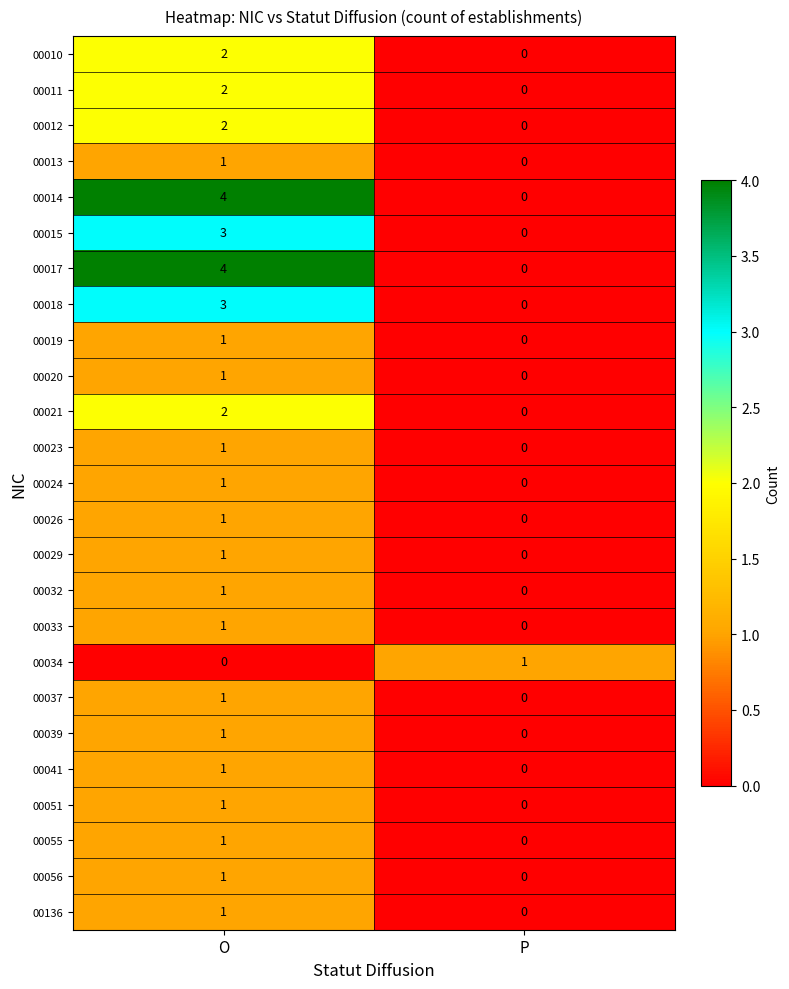

At how many categories does at least one series exceed 3?

1